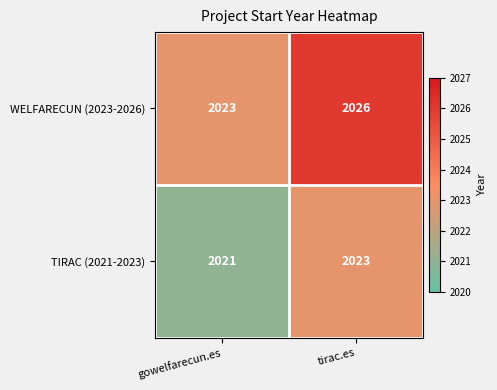

Reading left to right, transcribe all the data shown in this chart.

WELFARECUN (2023-2026): 2023	2026
TIRAC (2021-2023): 2021	2023